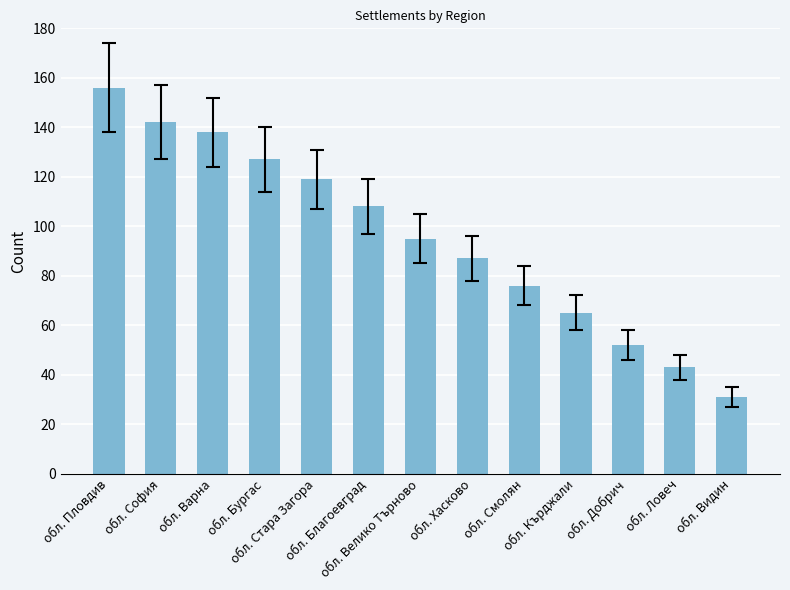

Rank the categories by value from lowest to highest.

обл. Видин, обл. Ловеч, обл. Добрич, обл. Кърджали, обл. Смолян, обл. Хасково, обл. Велико Търново, обл. Благоевград, обл. Стара Загора, обл. Бургас, обл. Варна, обл. София, обл. Пловдив